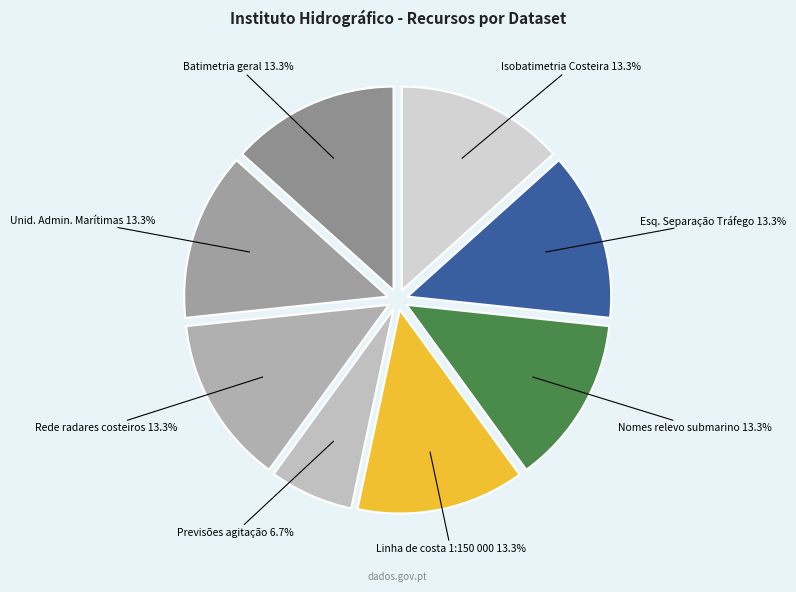

How many segments does this pie chart have?

8